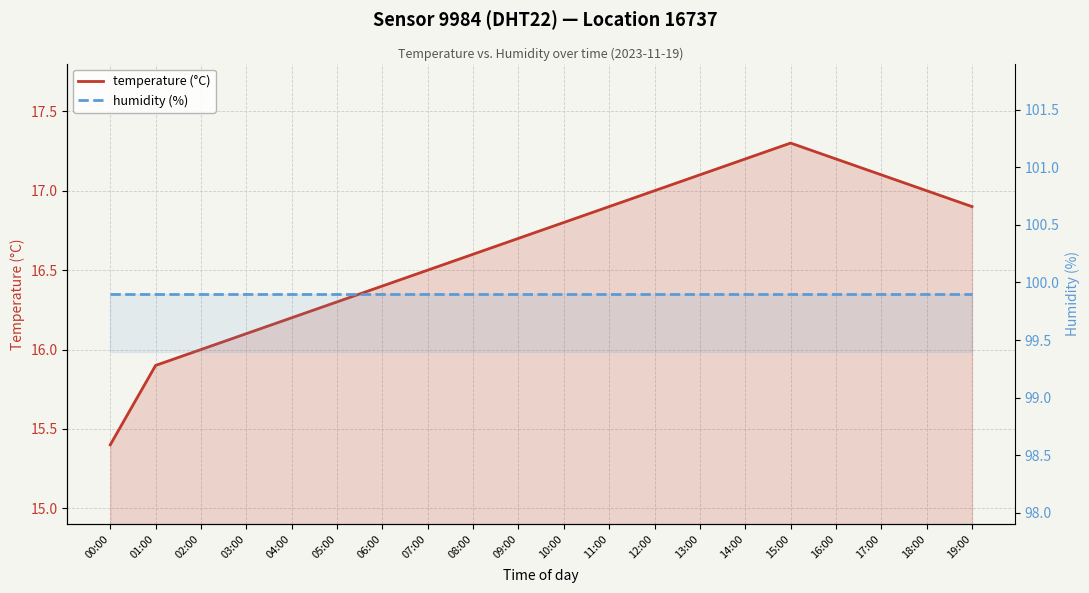

What is the label of the 14th point from the right?

06:00